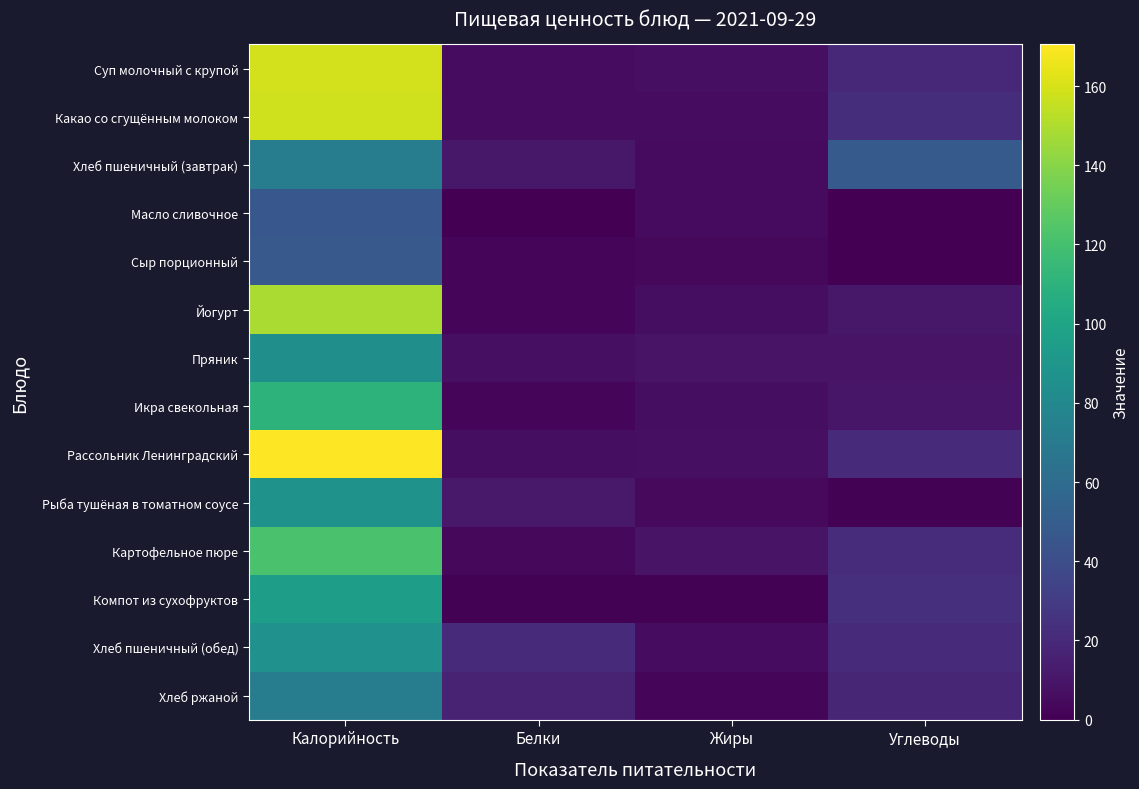

Which has a higher value, Белки or Калорийность?

Калорийность